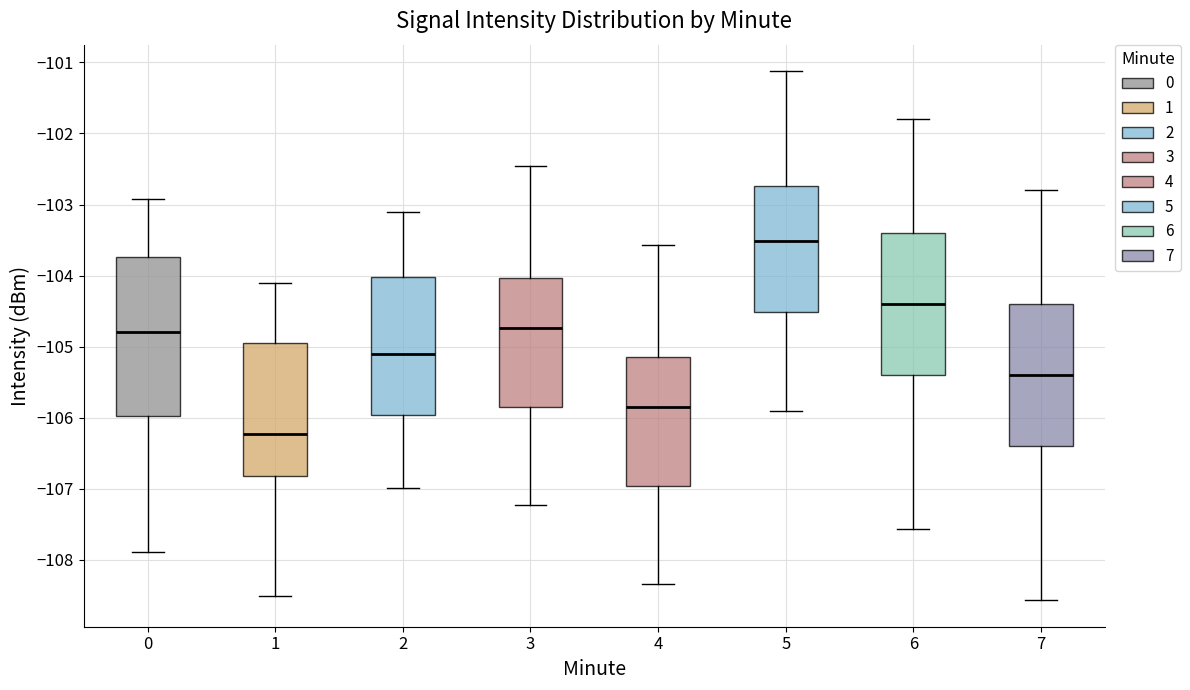

Where is the upper edge of the box at x = 6 on the y-axis? The values are not printed on the chart, so give them approximately, as read against the axis.

-103.4